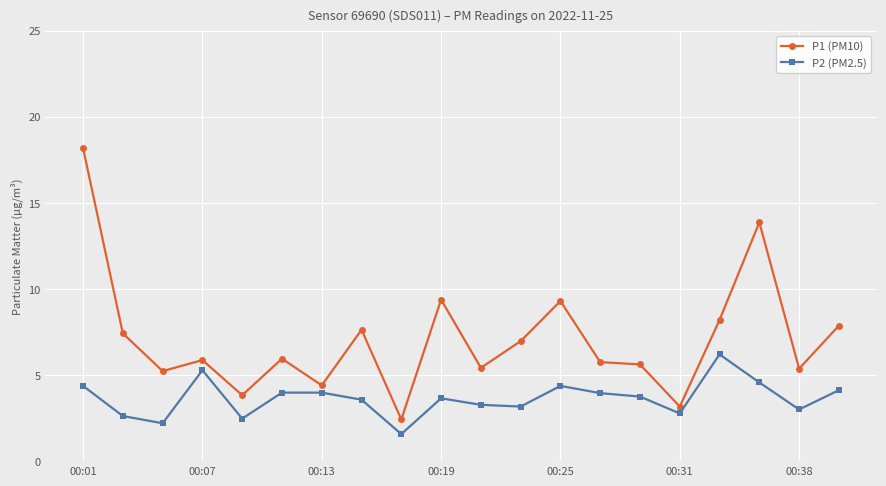

What is the difference between the maximum and second lowest values in the P1 (PM10) series?

15.0